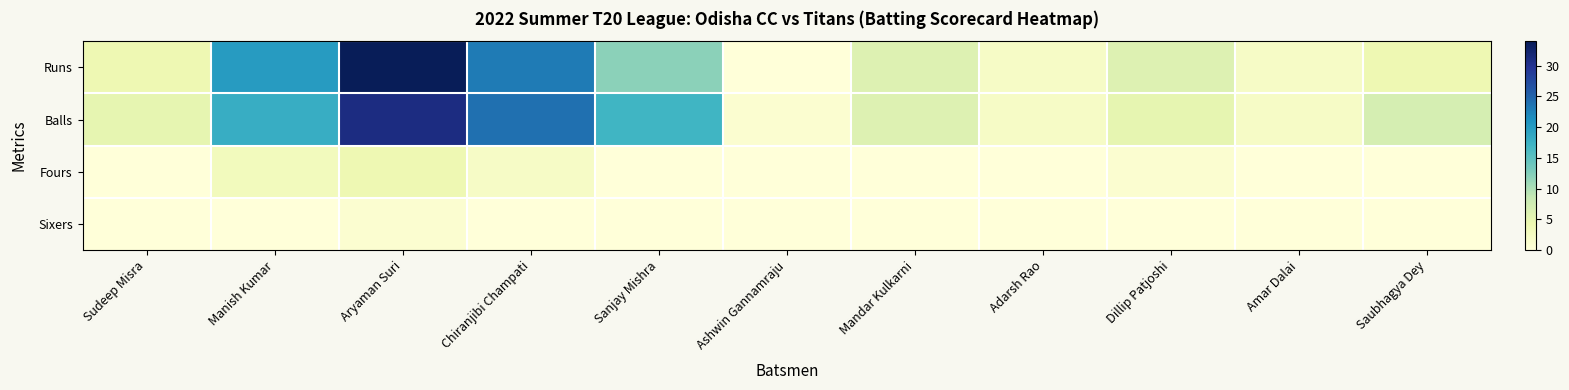

Between Sanjay Mishra and Mandar Kulkarni, which series saw the biggest shift?

Balls